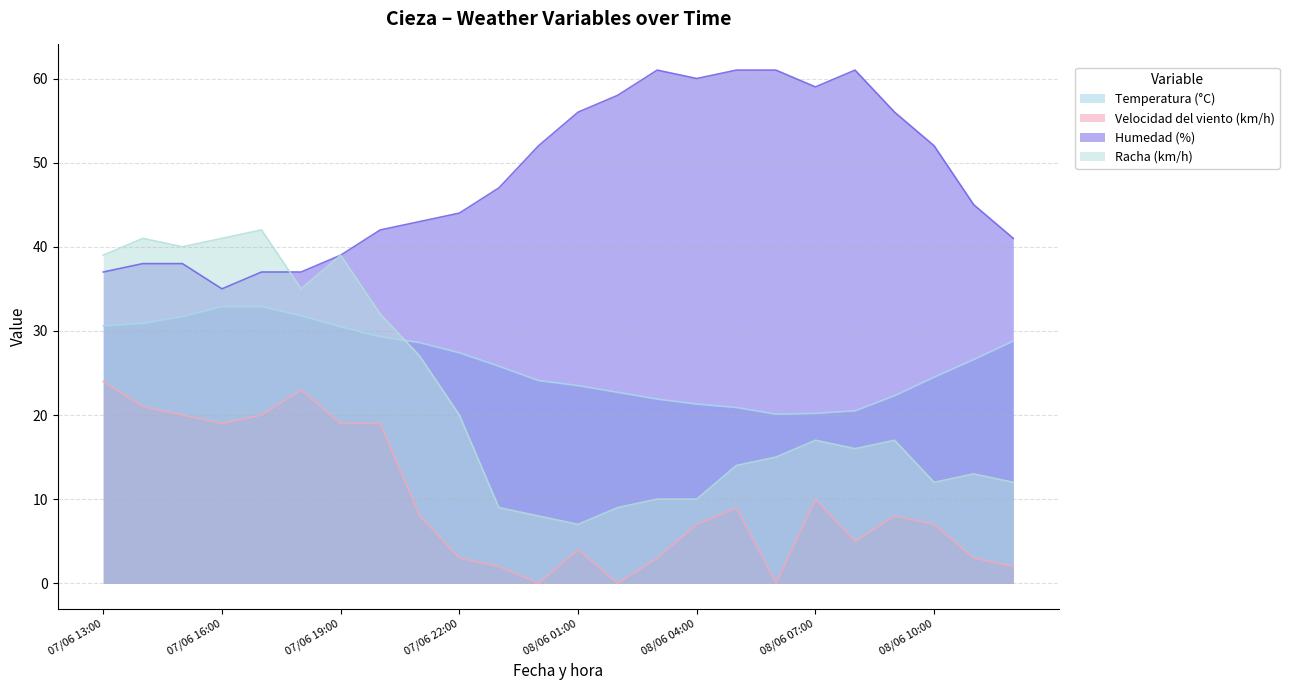

True or false: Velocidad del viento (km/h) and Racha (km/h) intersect in this chart.

False